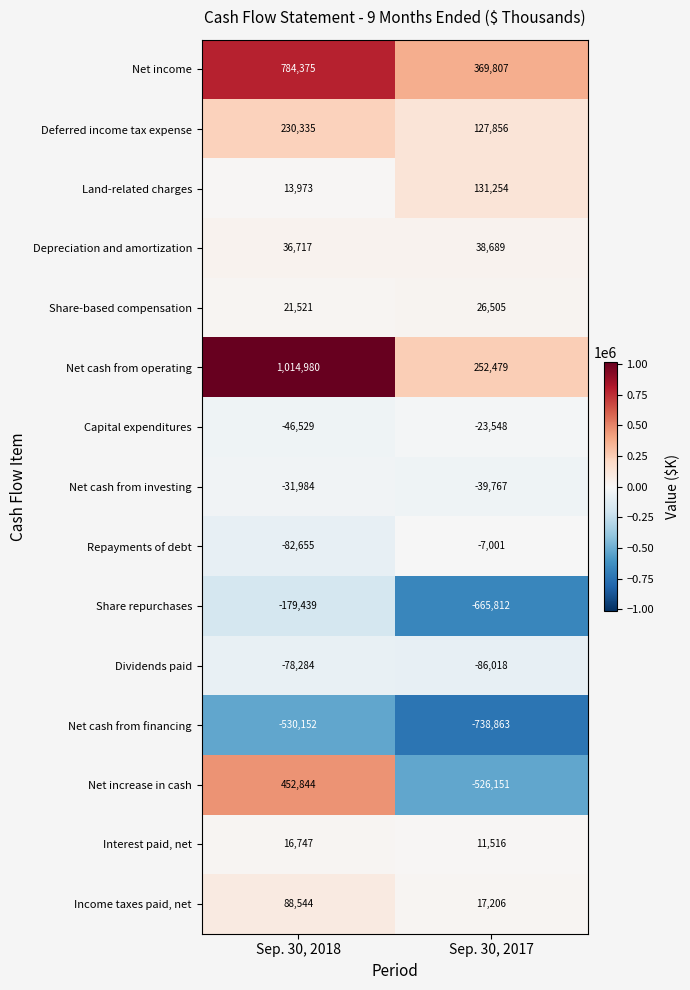

What is the maximum value for Deferred income tax expense?

230335